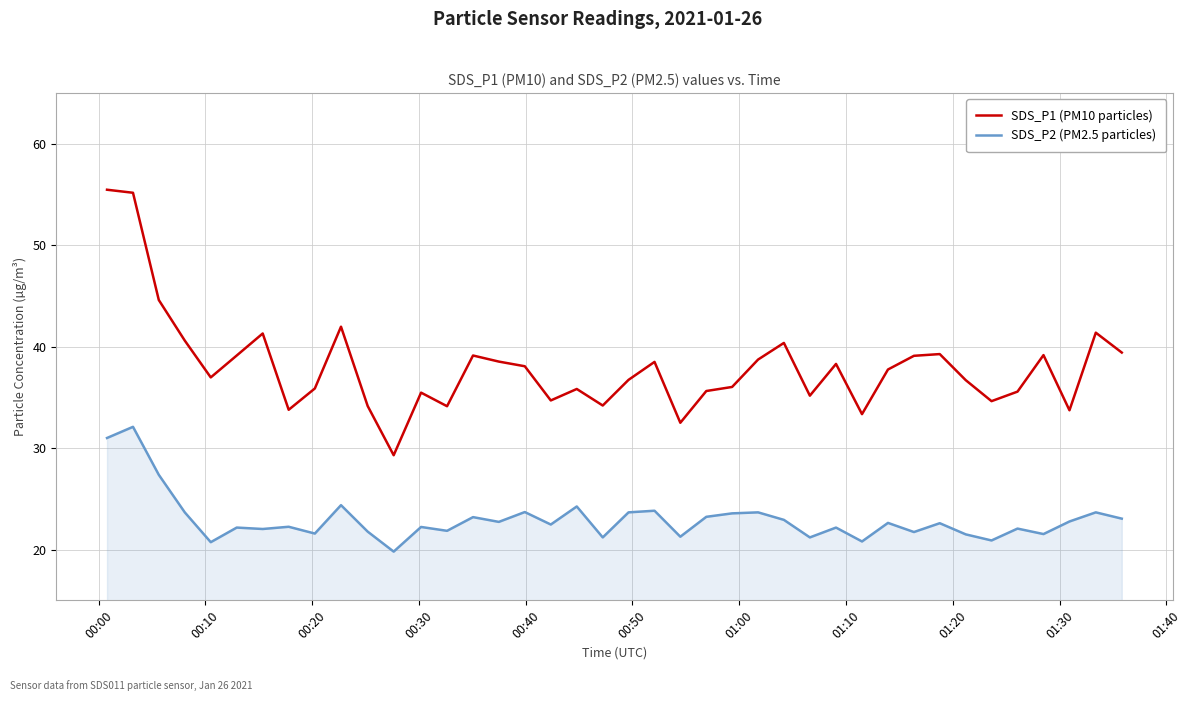

List the series in order of their overall mean, lowest first.

SDS_P2 (PM2.5 particles), SDS_P1 (PM10 particles)